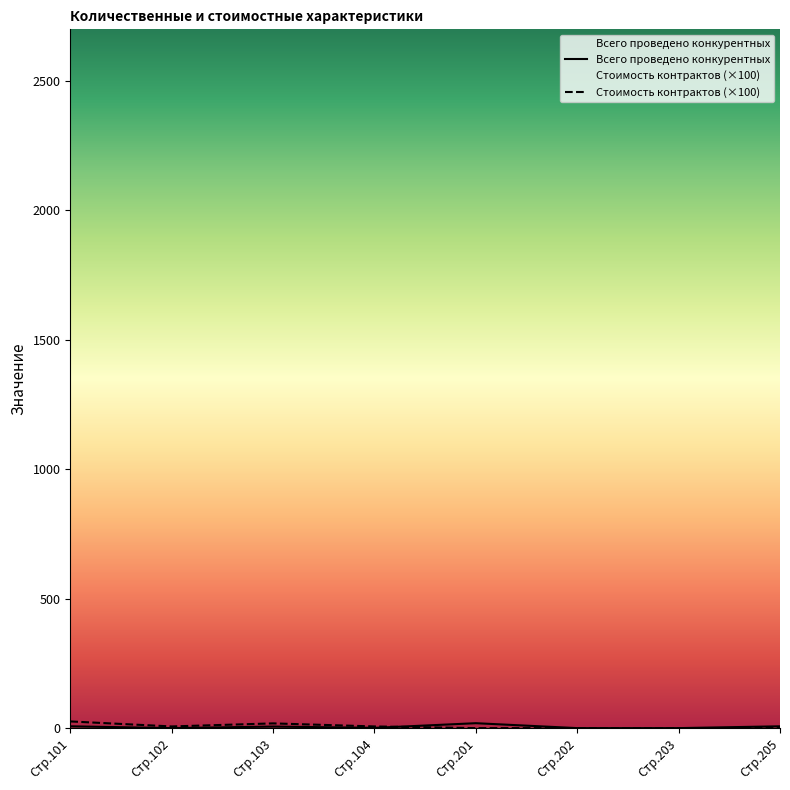

At which category does Всего проведено reach its first local valley?

Стр.102